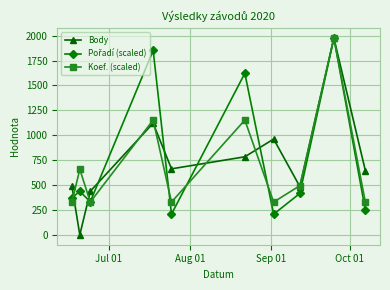

Which series has the largest range (max minus min)?

Body